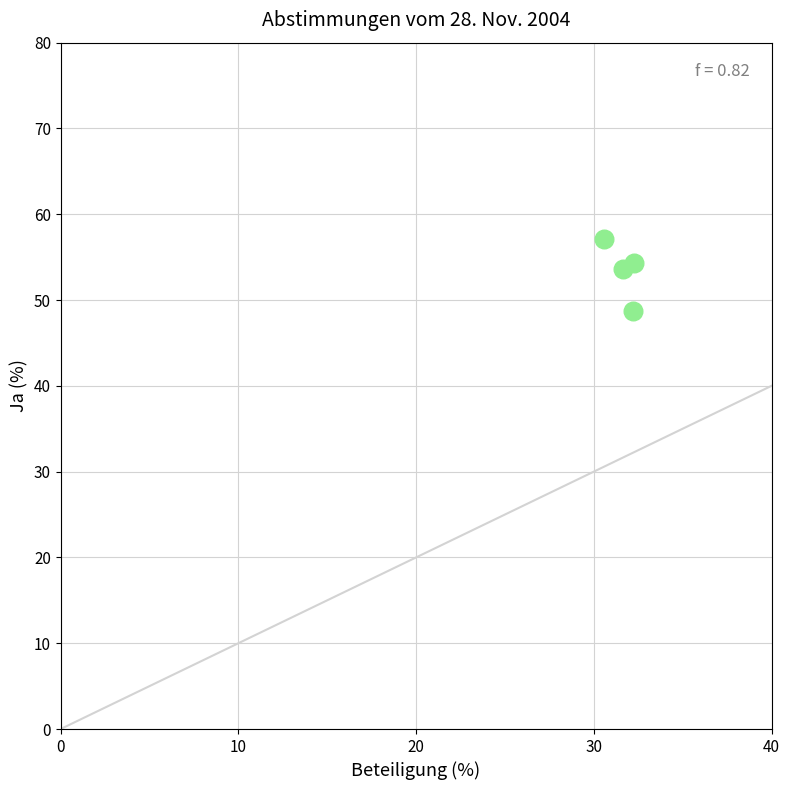

What is the range of X values (max minus min)?

1.7